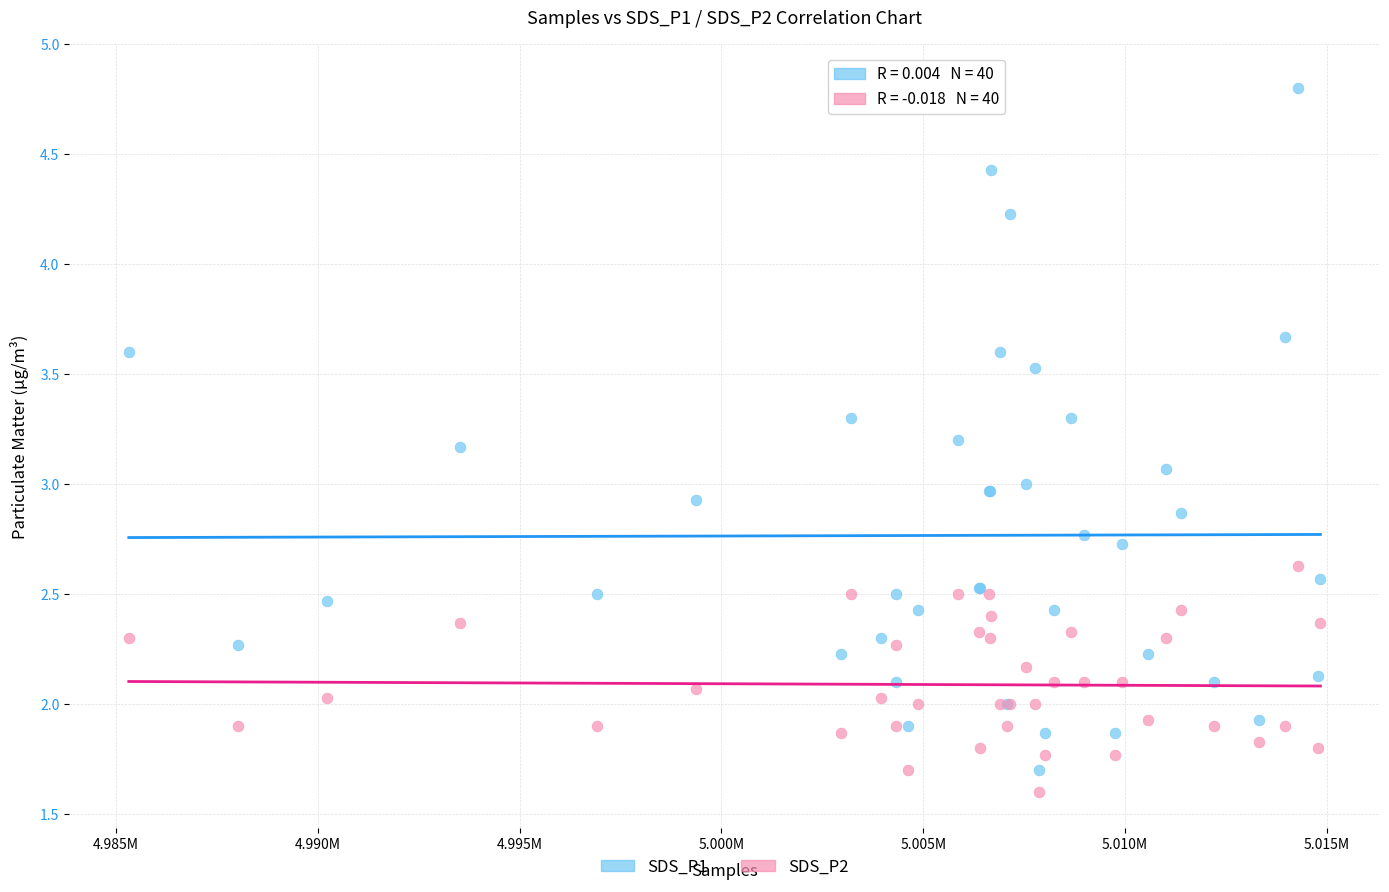

Which series has the widest spread of Y values?

SDS_P1